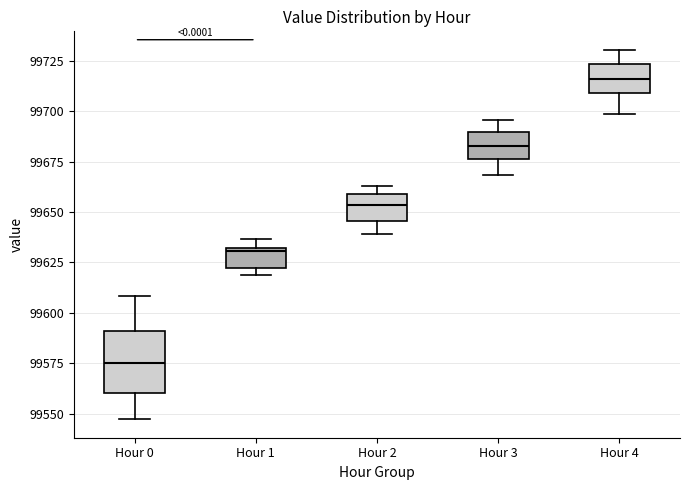

Which box's median line is the highest?

Hour 4